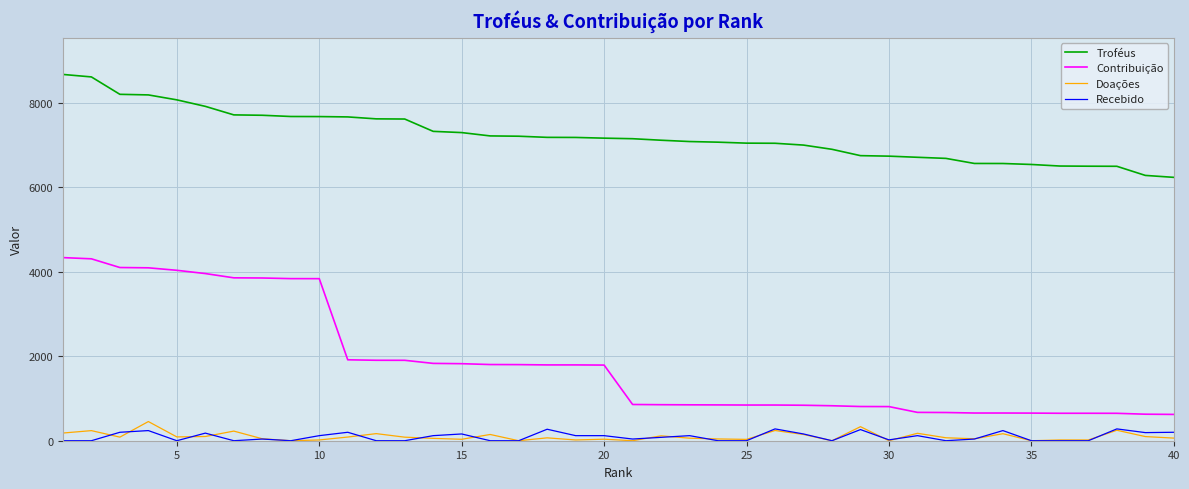

What are all the series names shown in the legend?

Troféus, Contribuição, Doações, Recebido